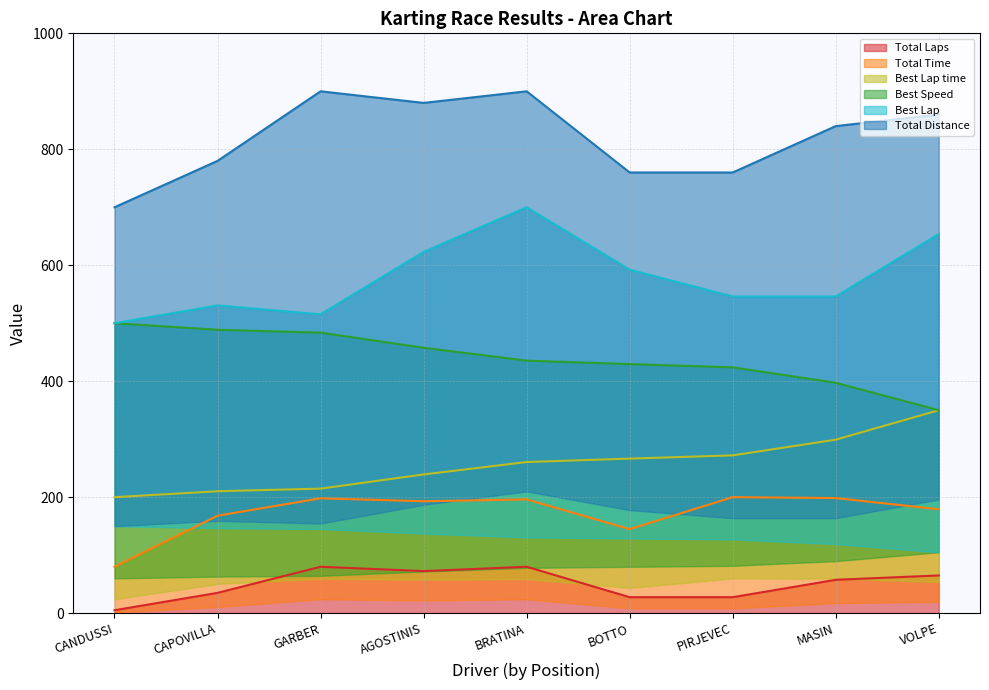

The Total Laps series shows 57.5 at MASIN. True or false?

True